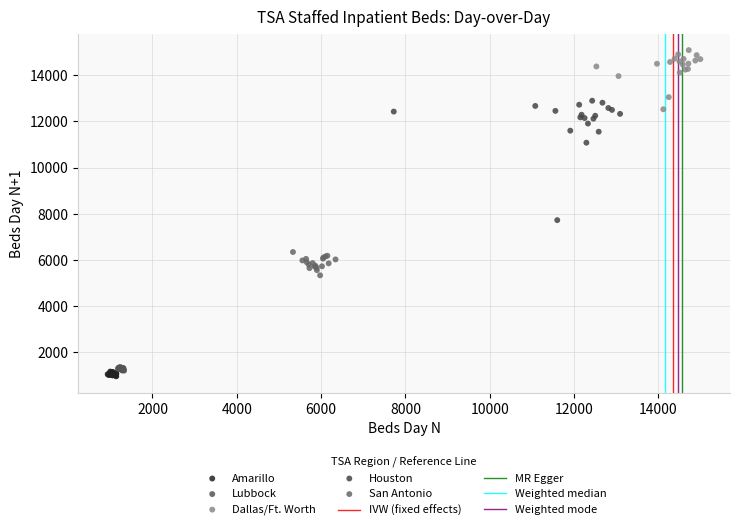

Which series has the largest Y range (max minus min)?

Houston